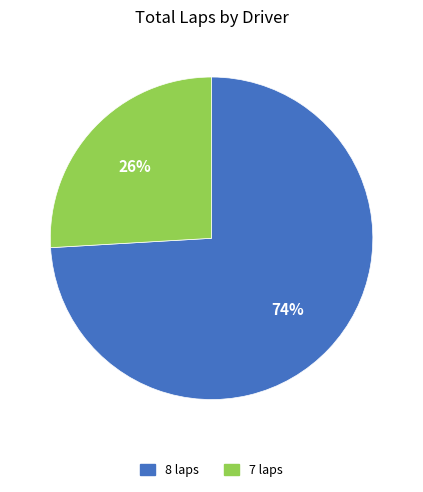

How many segments does this pie chart have?

2